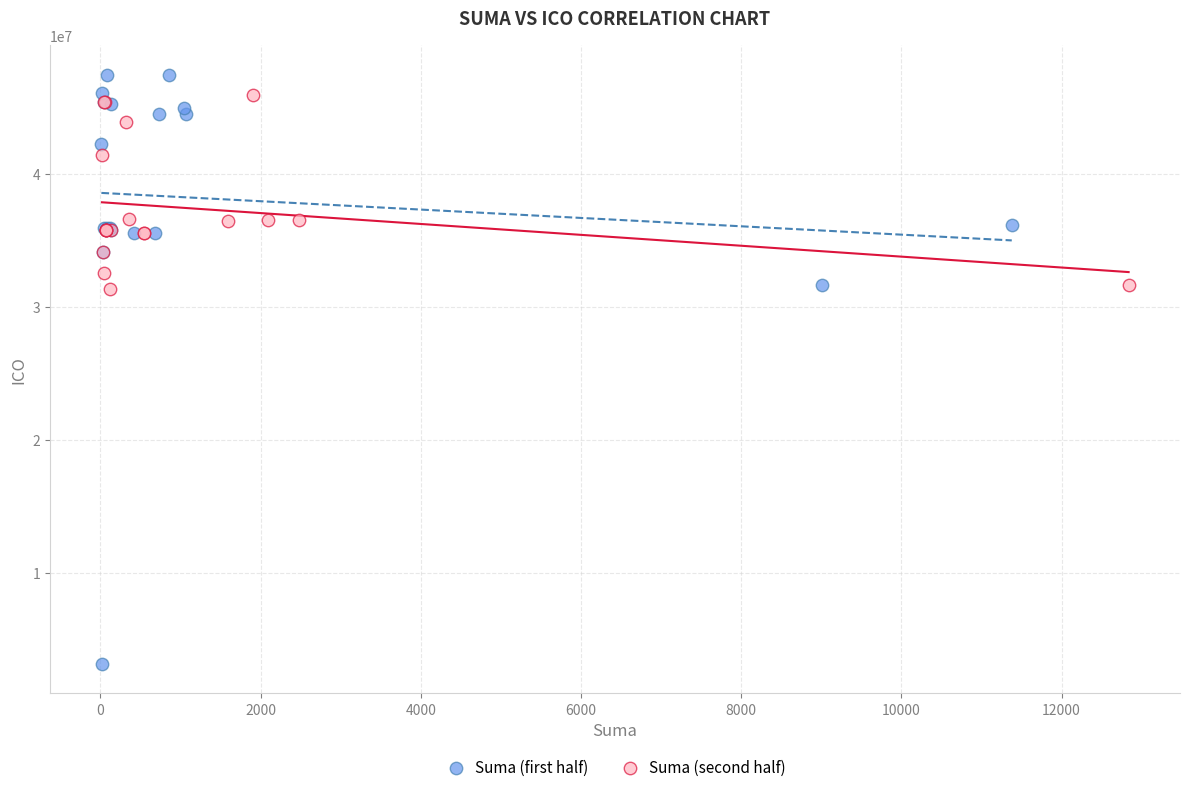

Which series has the widest spread of Y values?

Suma (first half)